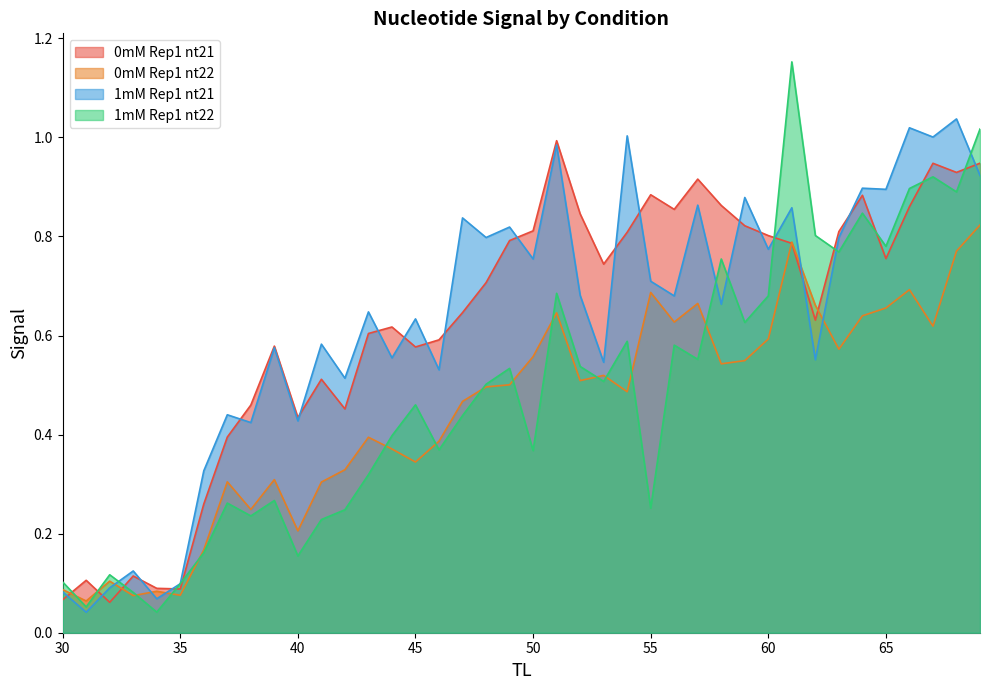

What is the minimum value for 0mM_nt22?

0.1